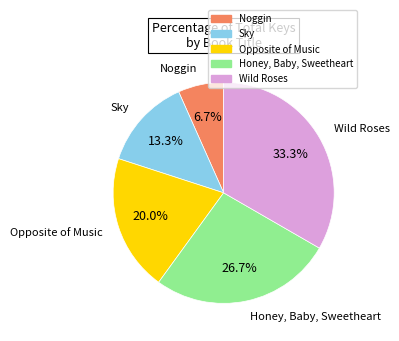

To the nearest percent, what is the average slice percentage?

20%